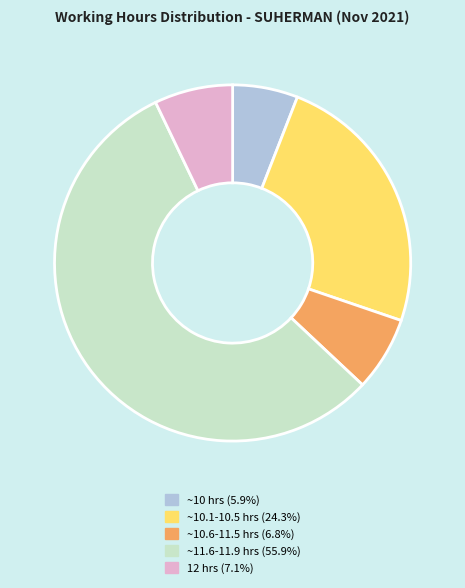

Is there a majority slice in this chart?

Yes